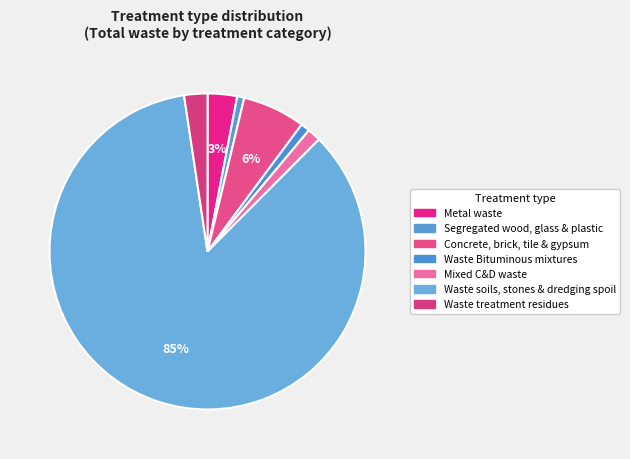

Is the sum of Metal waste and Mixed C&D waste greater than half?

No